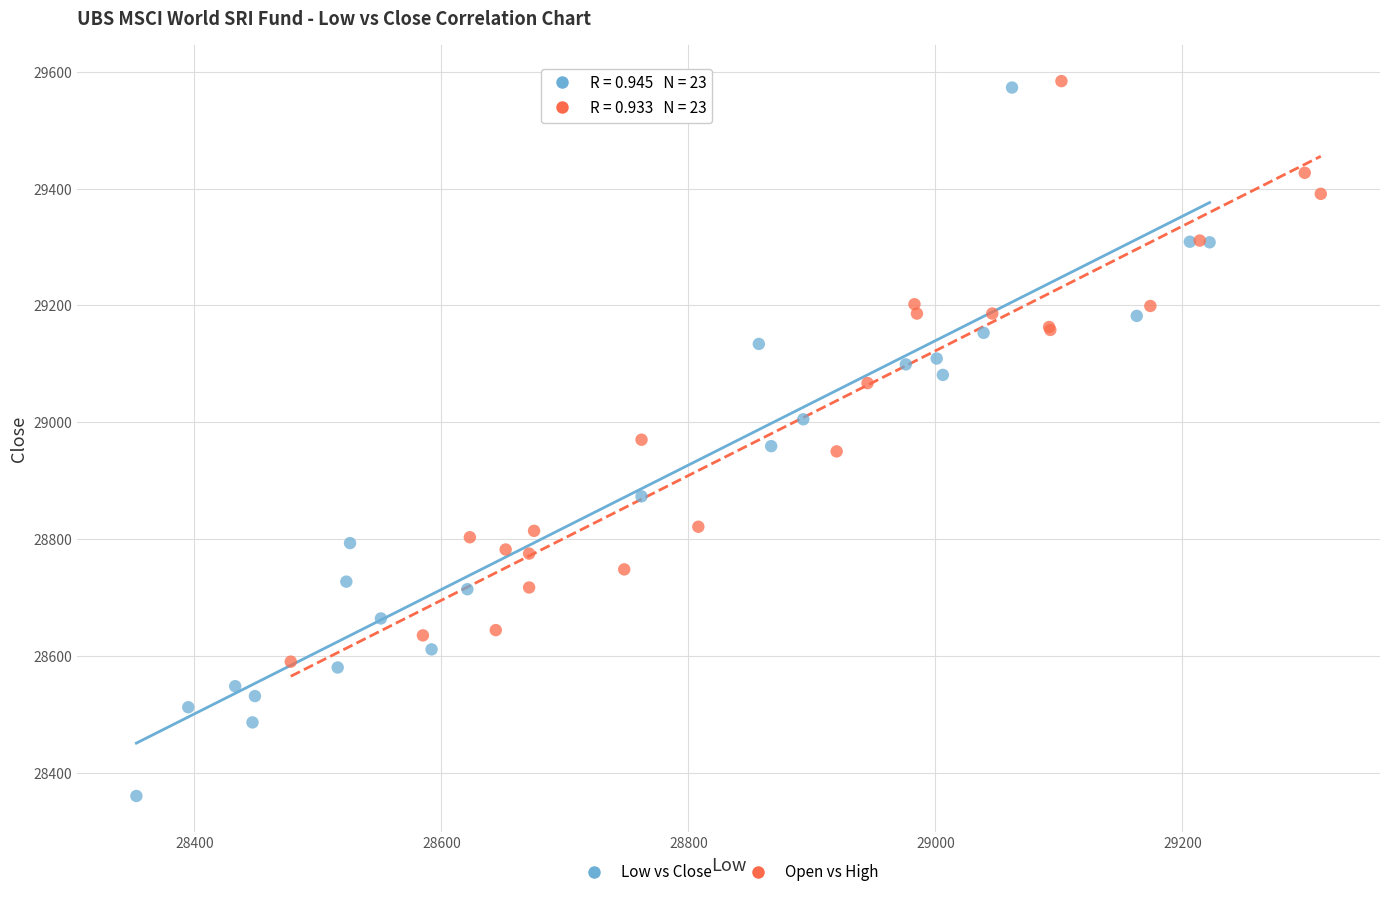

Which series has the largest Y range (max minus min)?

Low vs Close